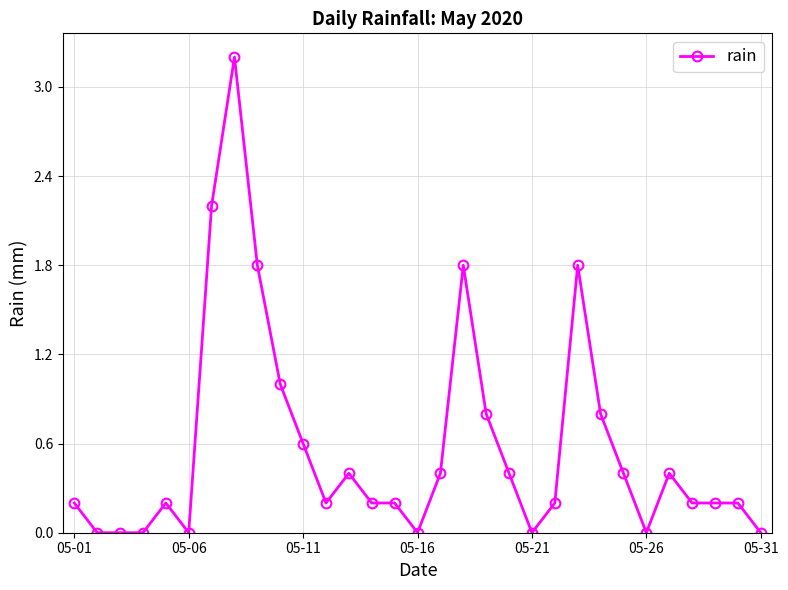

What is the maximum value shown in the chart?

3.2